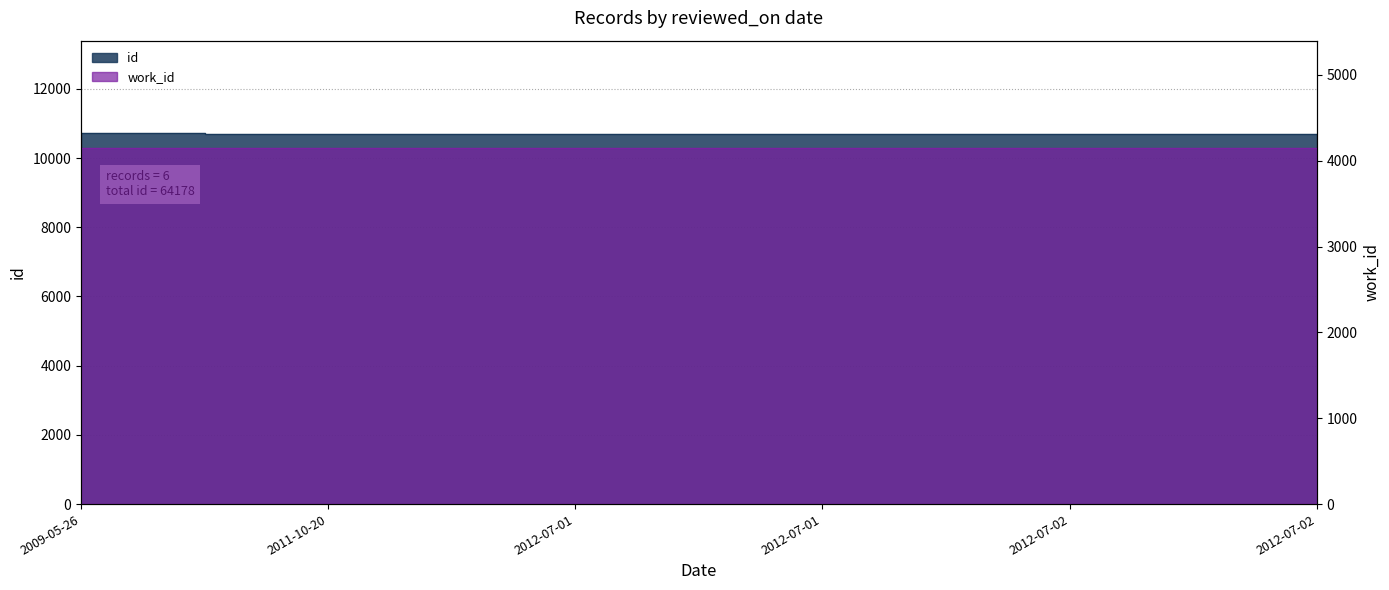

Reading left to right, what are all the values shown in this chart?

2009-05-26=10715	2011-10-20=10698	2012-07-01=10688	2012-07-01=10690	2012-07-02=10693	2012-07-02=10694